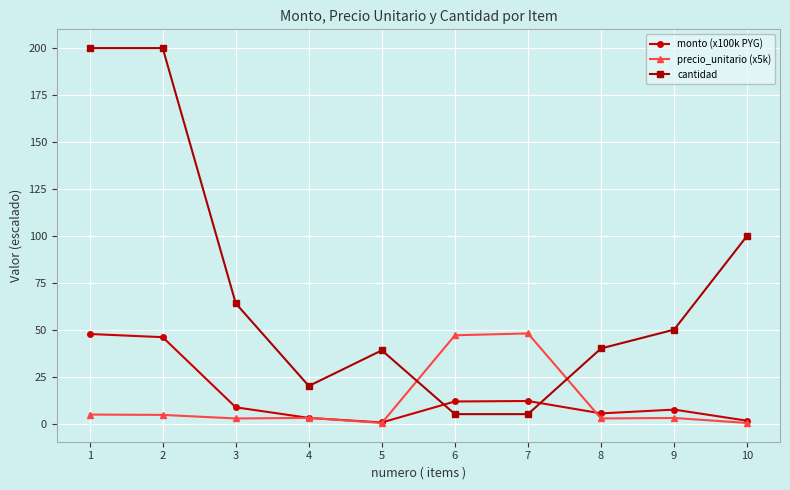

What is the total value across all series at 3?

75.3